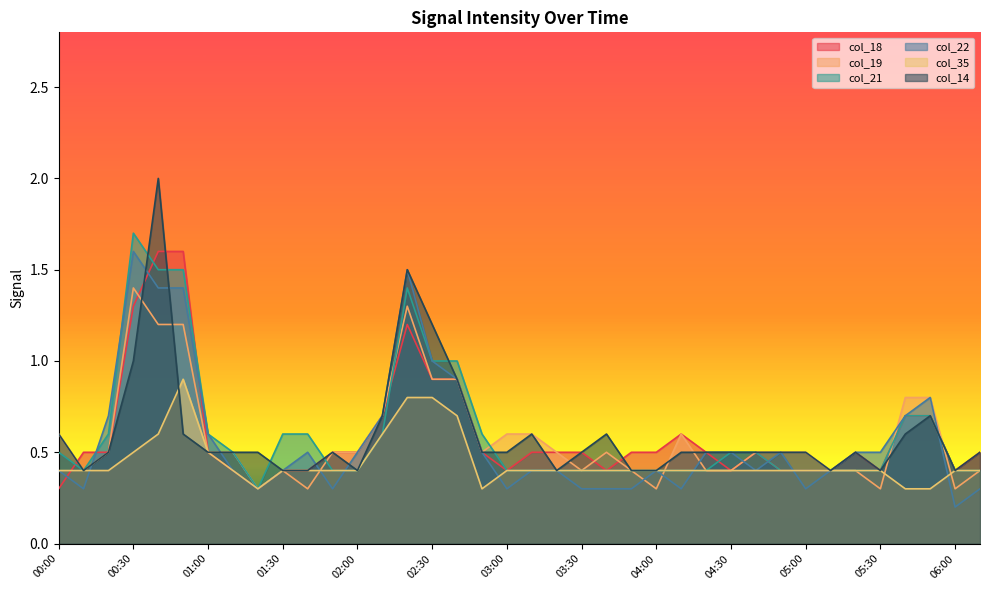

After their last crossing, which series has the higher values: col_18 or col_35?

col_18